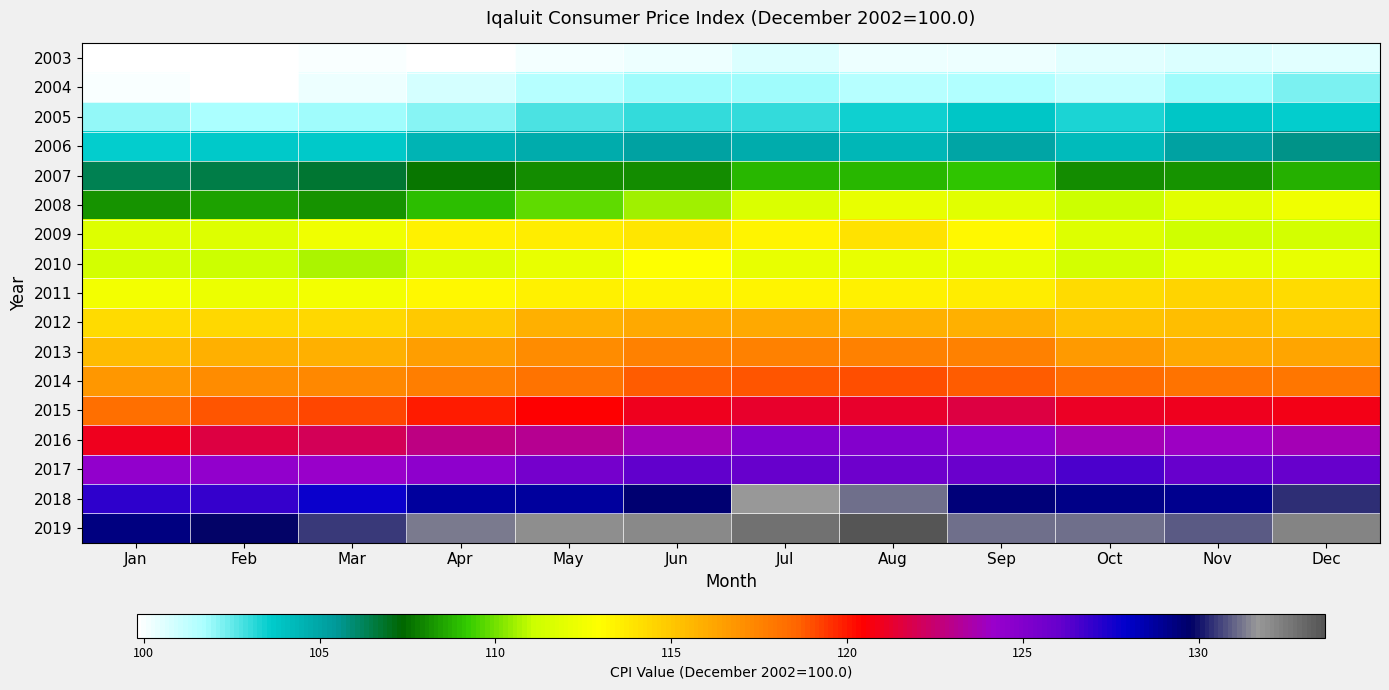

Which category has the highest value across all series?

Aug